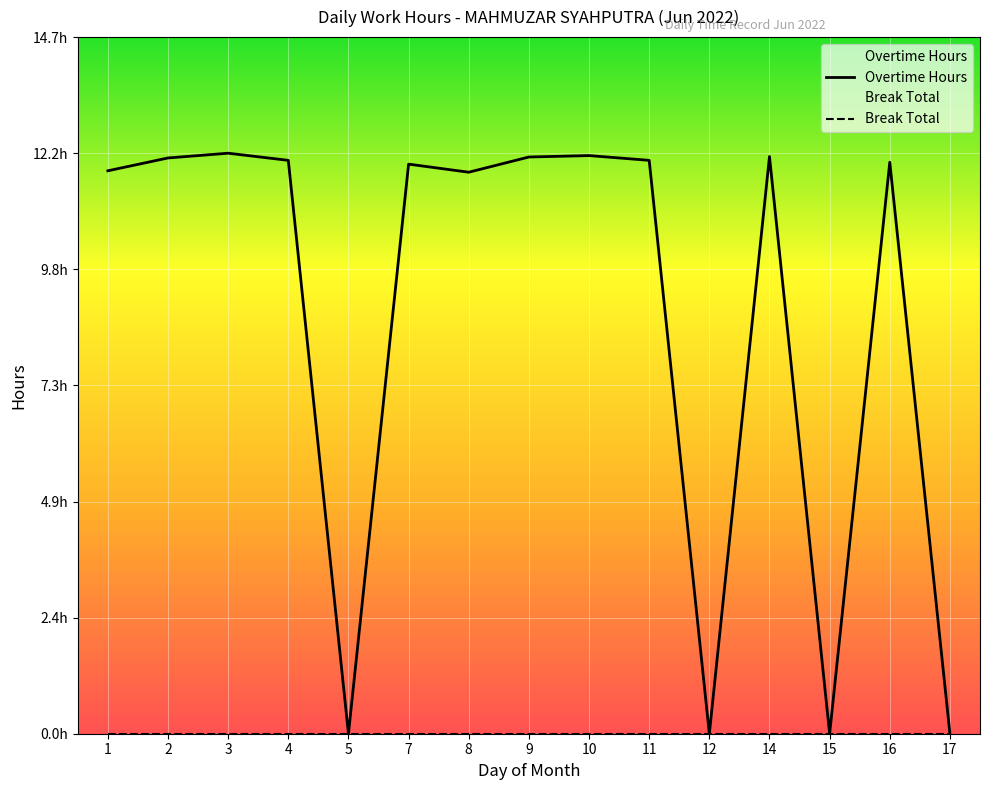

How many interior local valleys does the Overtime Hours series have?

4